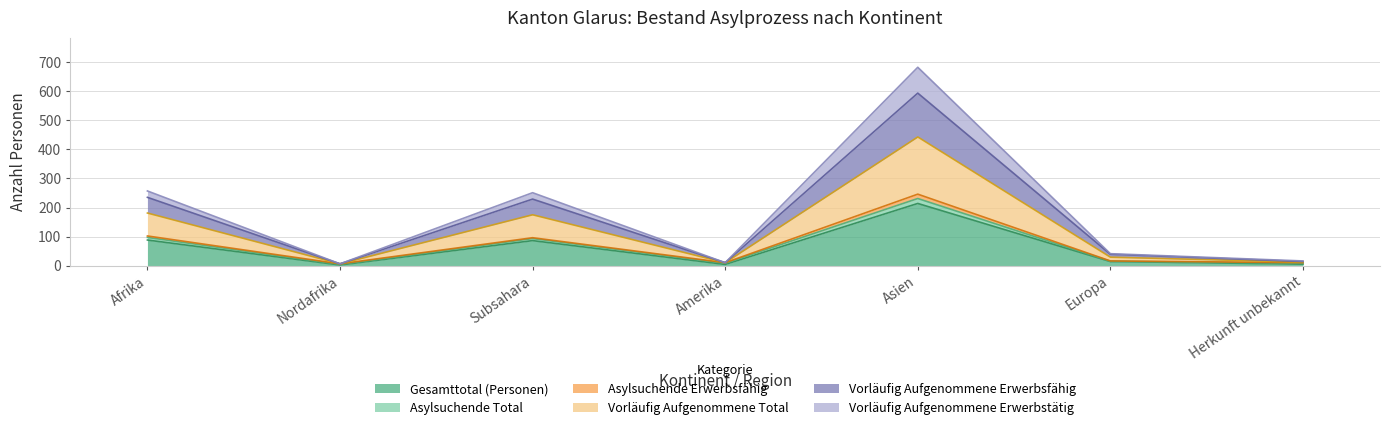

Read the Vorläufig Aufgenommene Erwerbstätig value at Amerika.

10